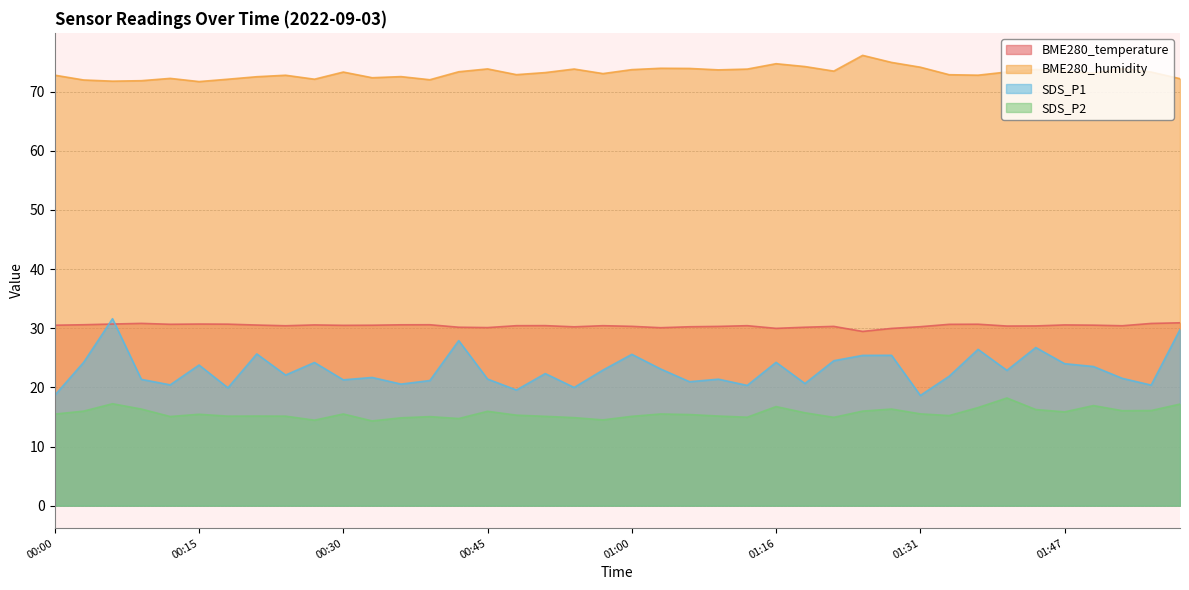

The BME280_temperature series shows 45.5 at 00:36. True or false?

False